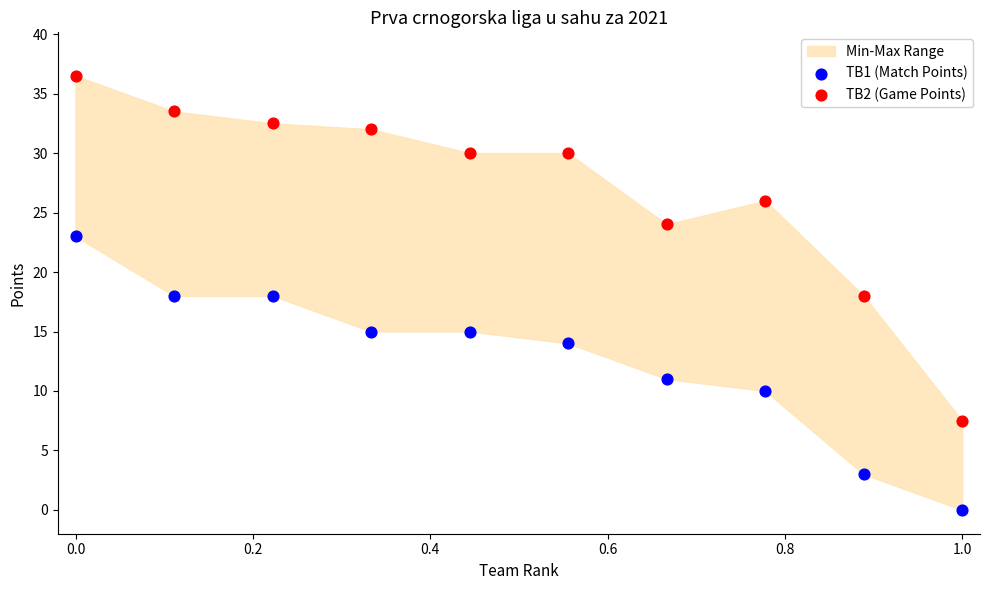

Which series has the widest spread of Y values?

TB2 (Game Points)